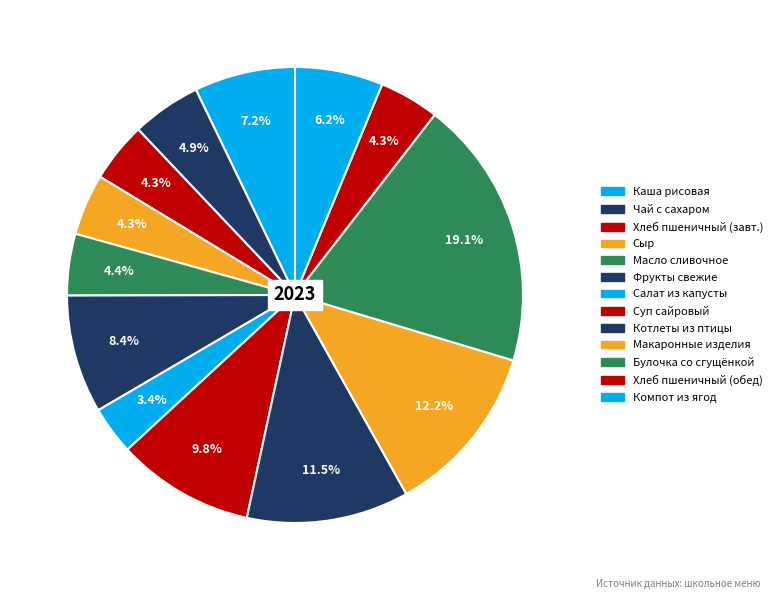

Count the number of slices in the pie.

13